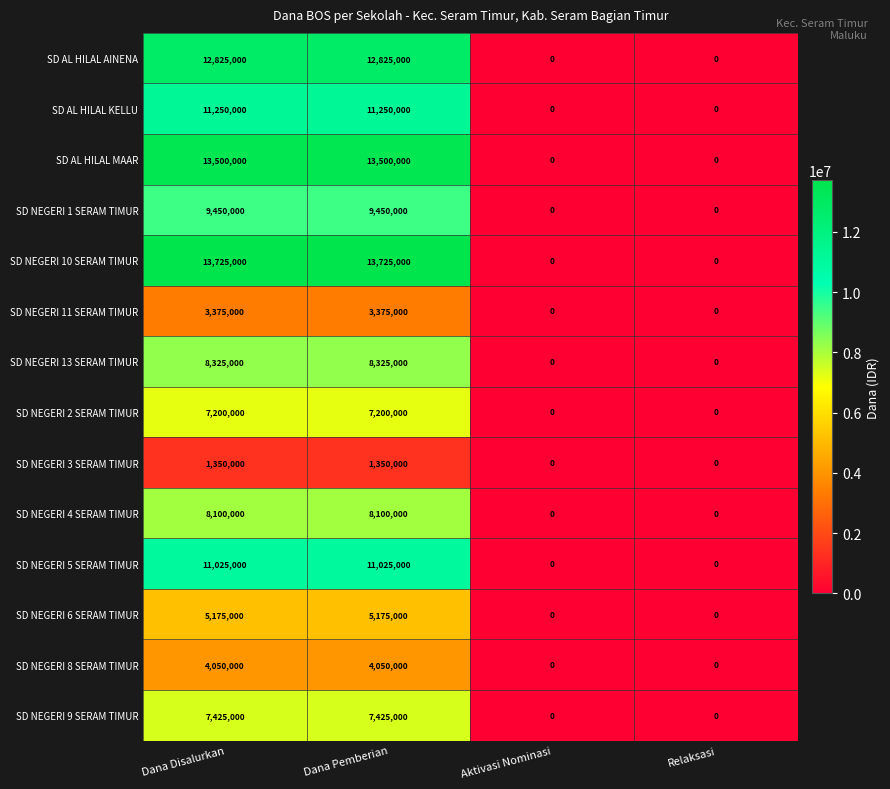

What is the difference between the SD NEGERI 13 SERAM TIMUR values at Aktivasi Nominasi and Dana Pemberian?

8325000